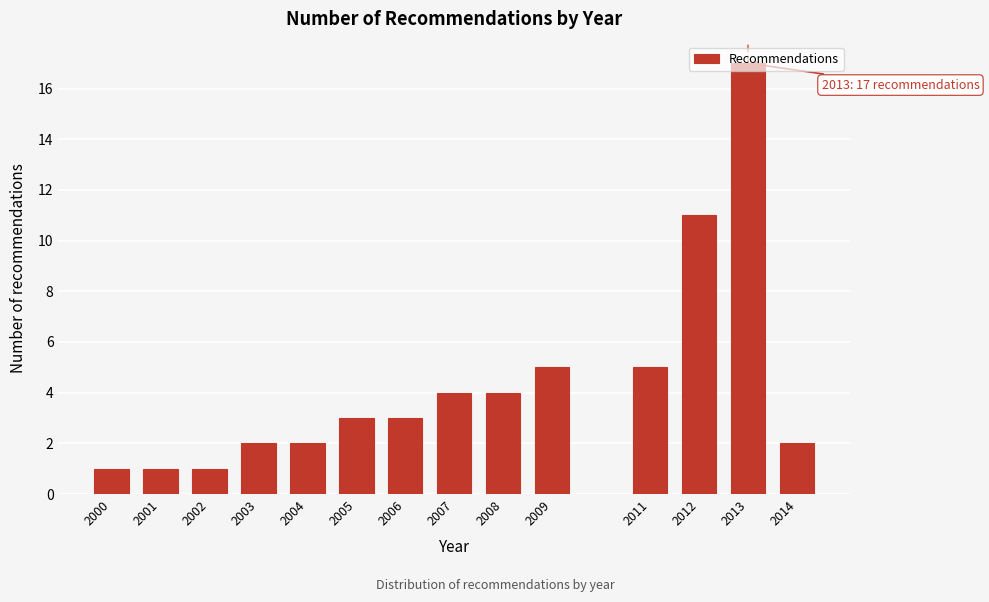

What value does the data have at 2013?

17